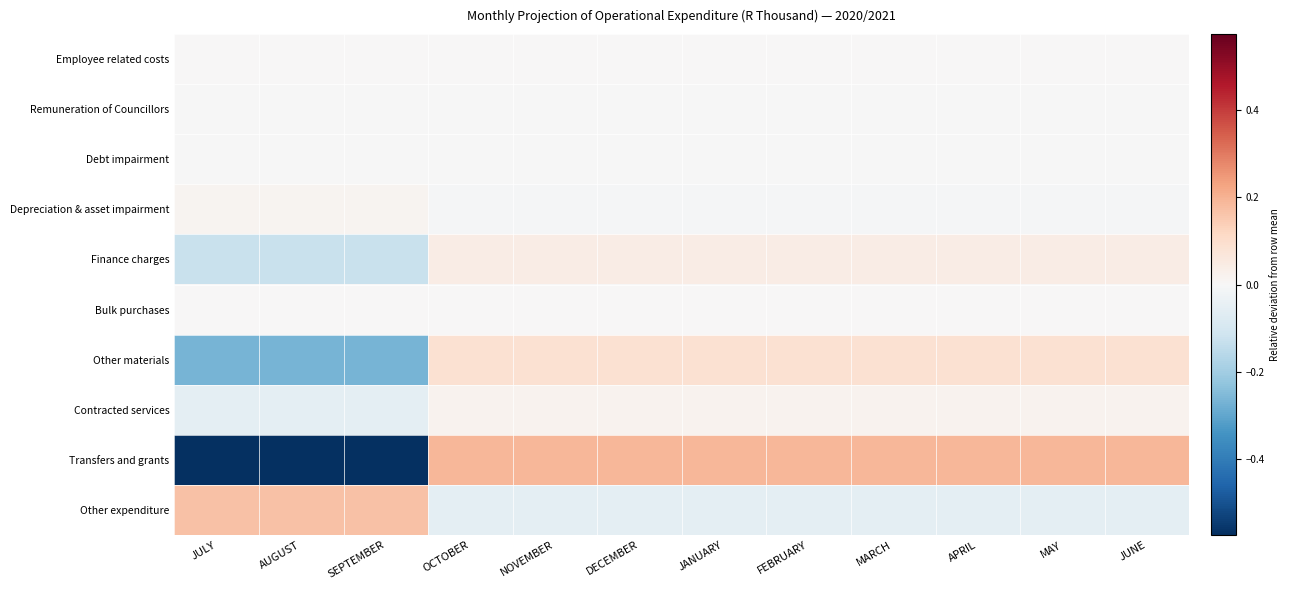

Which series has the widest spread of values?

Transfers and grants